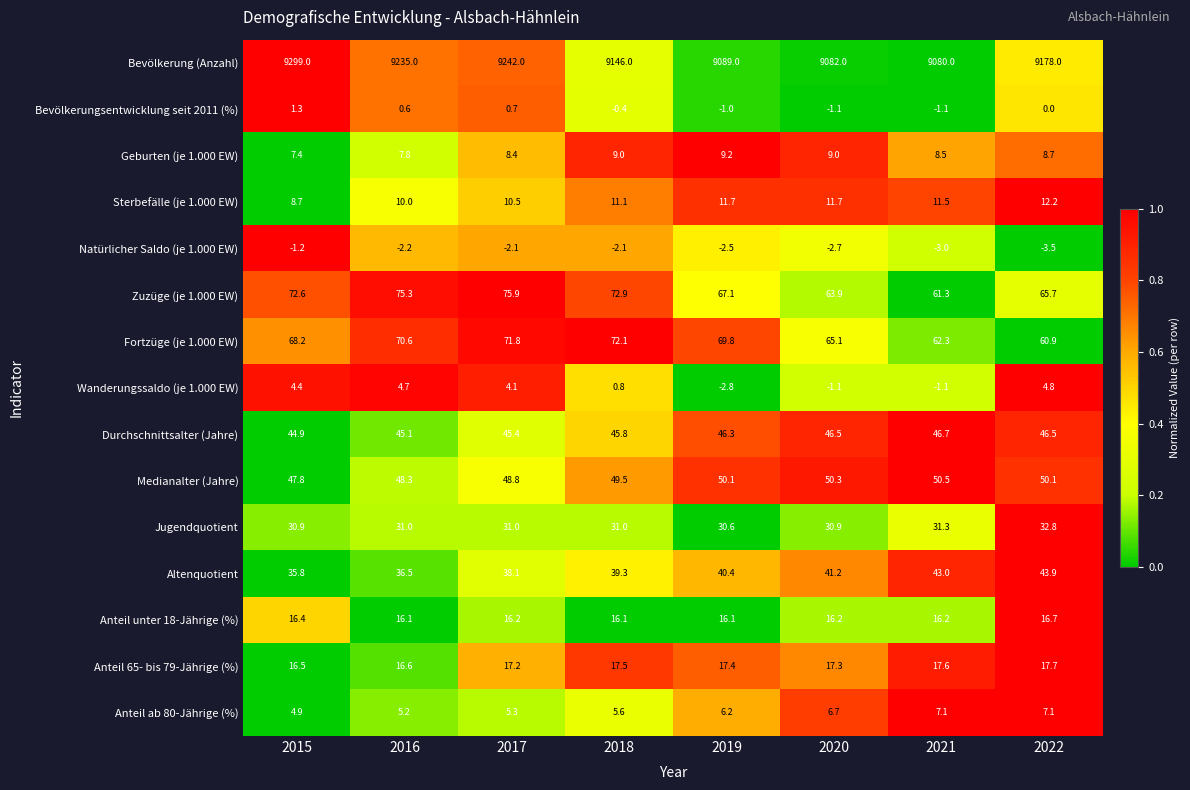

What is the maximum value for Anteil 65- bis 79-Jährige (%)?

17.7